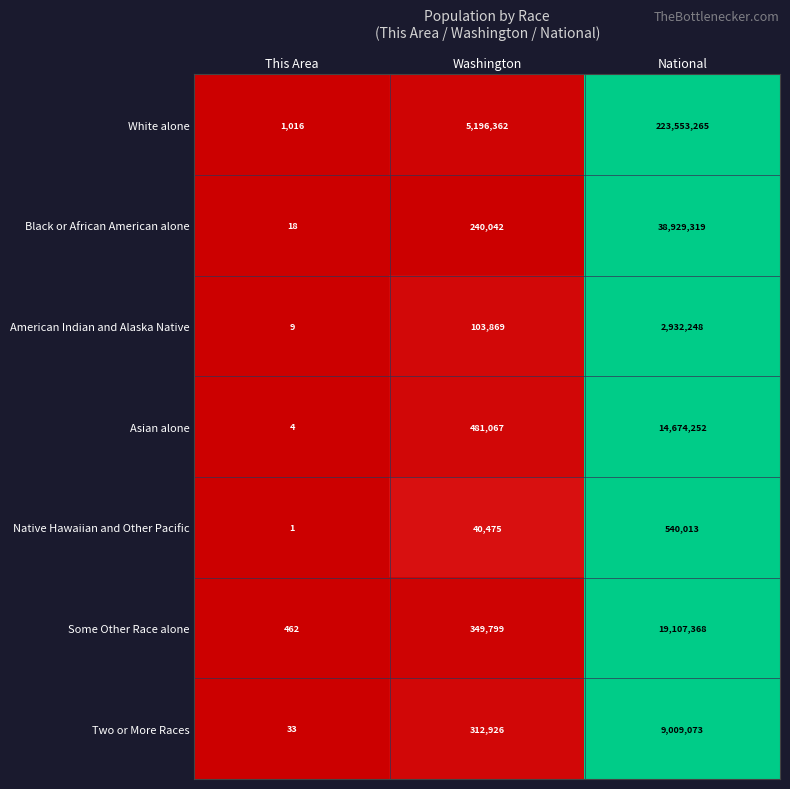

At National, list the series in order from largest to smallest.

White alone, Black or African American alone, Some Other Race alone, Asian alone, Two or More Races, American Indian and Alaska Native, Native Hawaiian and Other Pacific